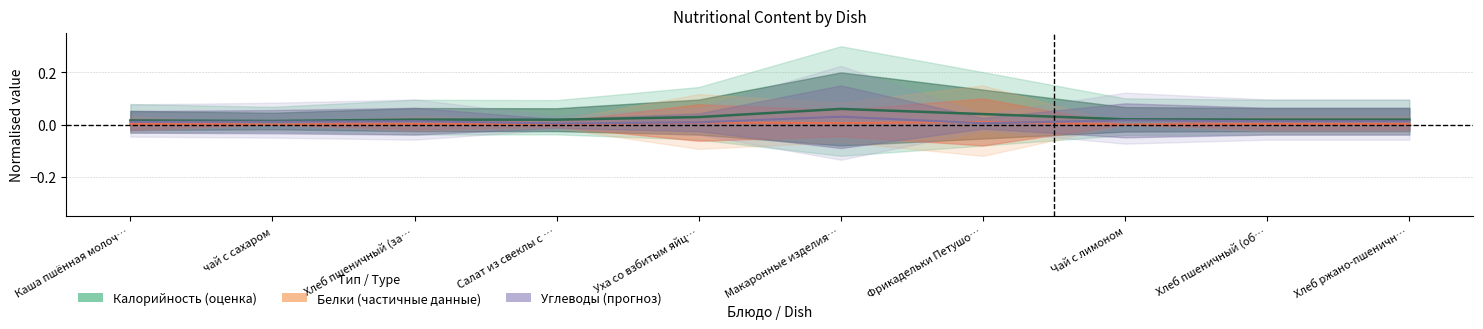

Rank the series by their average value, from lowest to highest.

Белки, Углеводы, Калорийность